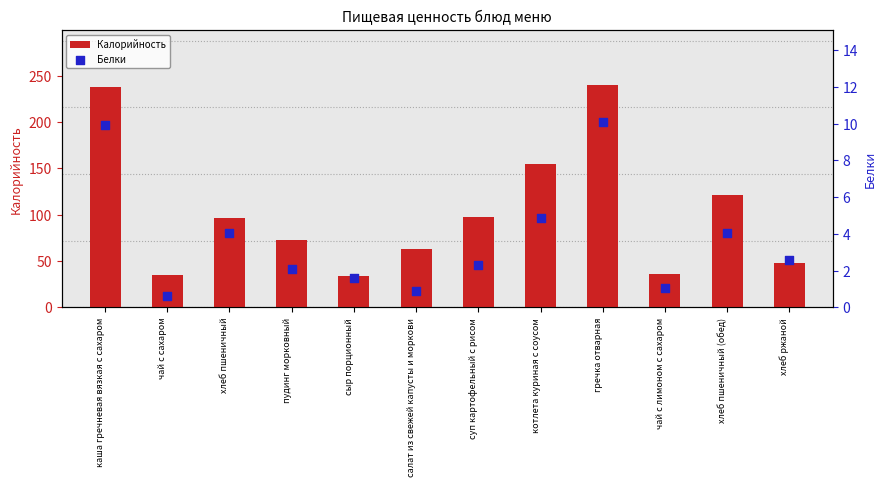

Which series has the largest total across all categories?

Калорийность